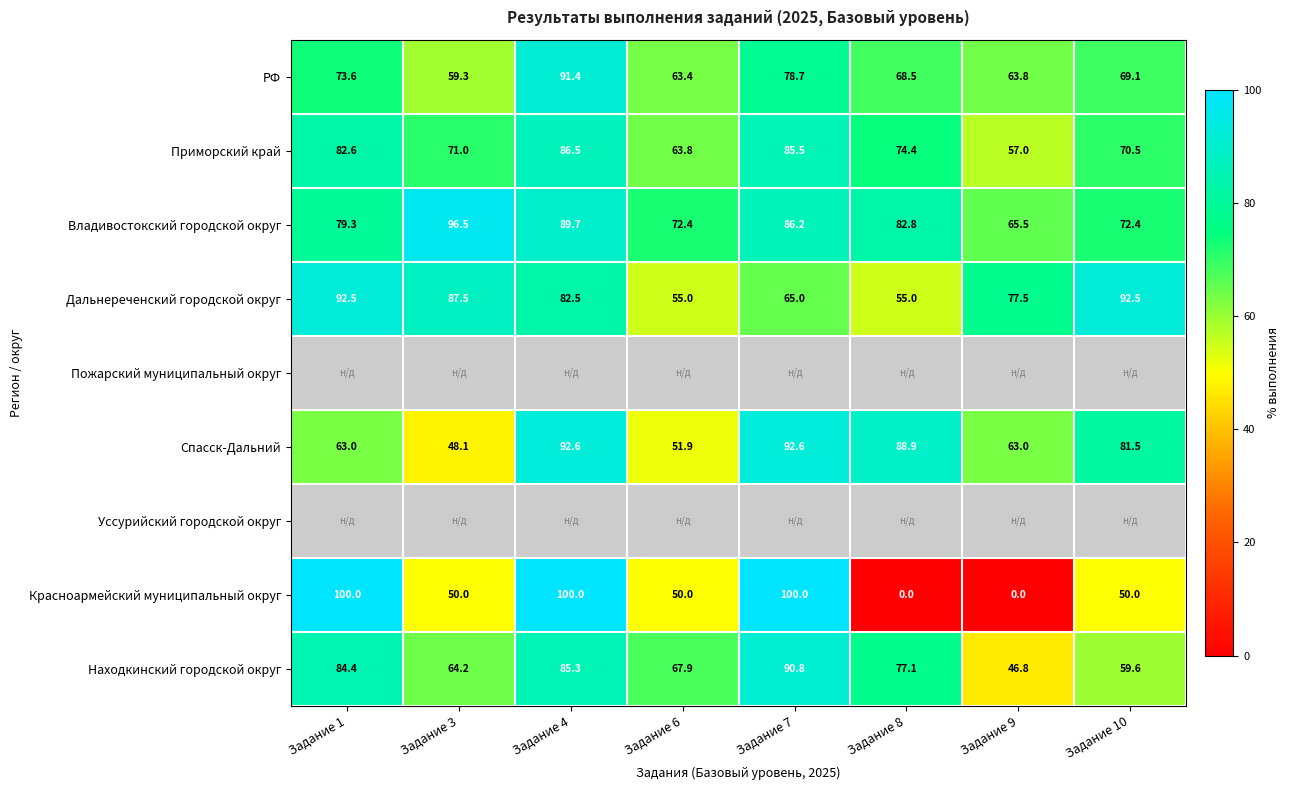

How many values in the Спасск-Дальний series are below 81?

4